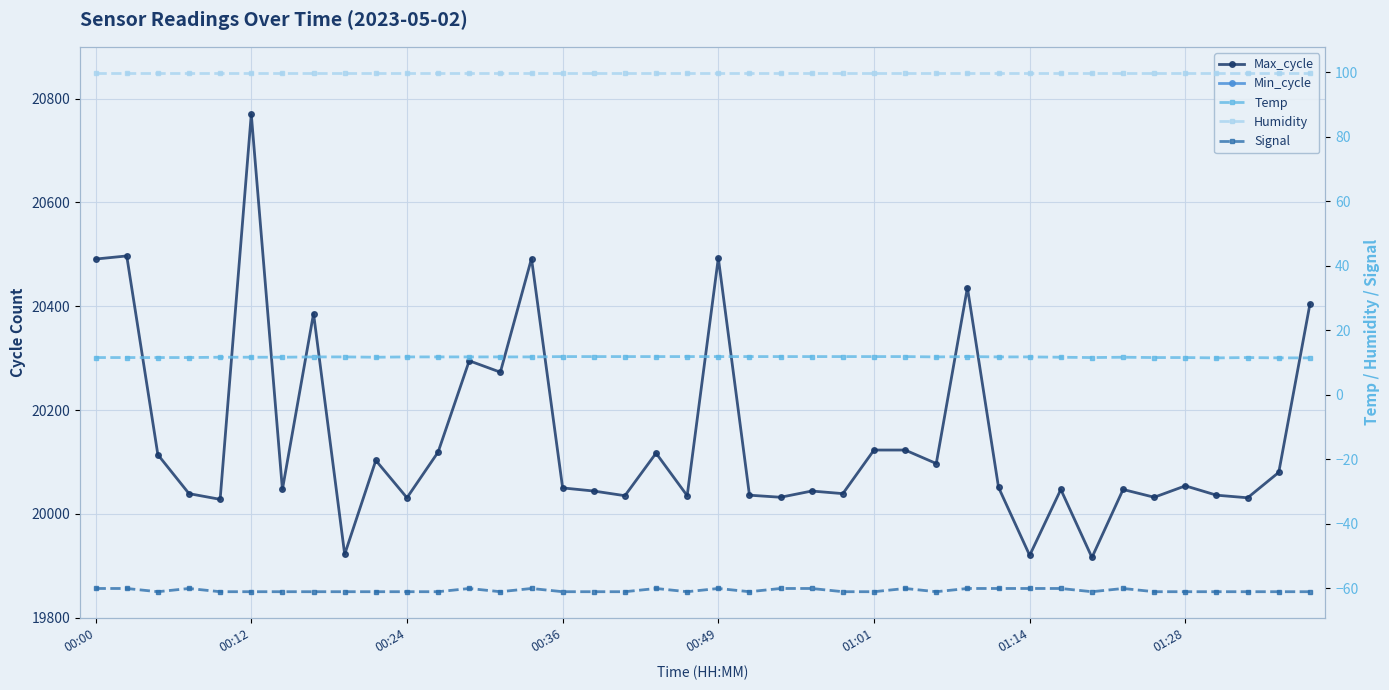

True or false: Humidity and Signal cross at least once.

False